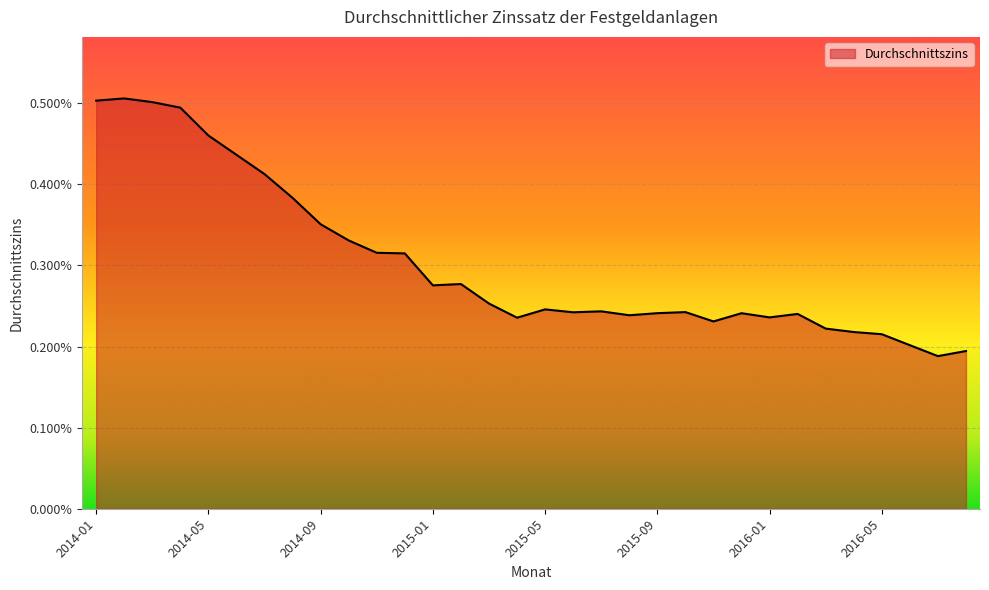

List the labels in order of value, smallest first.

2016-07, 2016-08, 2016-06, 2016-05, 2016-04, 2016-03, 2015-11, 2015-04, 2016-01, 2015-08, 2016-02, 2015-12, 2015-09, 2015-06, 2015-10, 2015-07, 2015-05, 2015-03, 2015-01, 2015-02, 2014-12, 2014-11, 2014-10, 2014-09, 2014-08, 2014-07, 2014-06, 2014-05, 2014-04, 2014-03, 2014-01, 2014-02